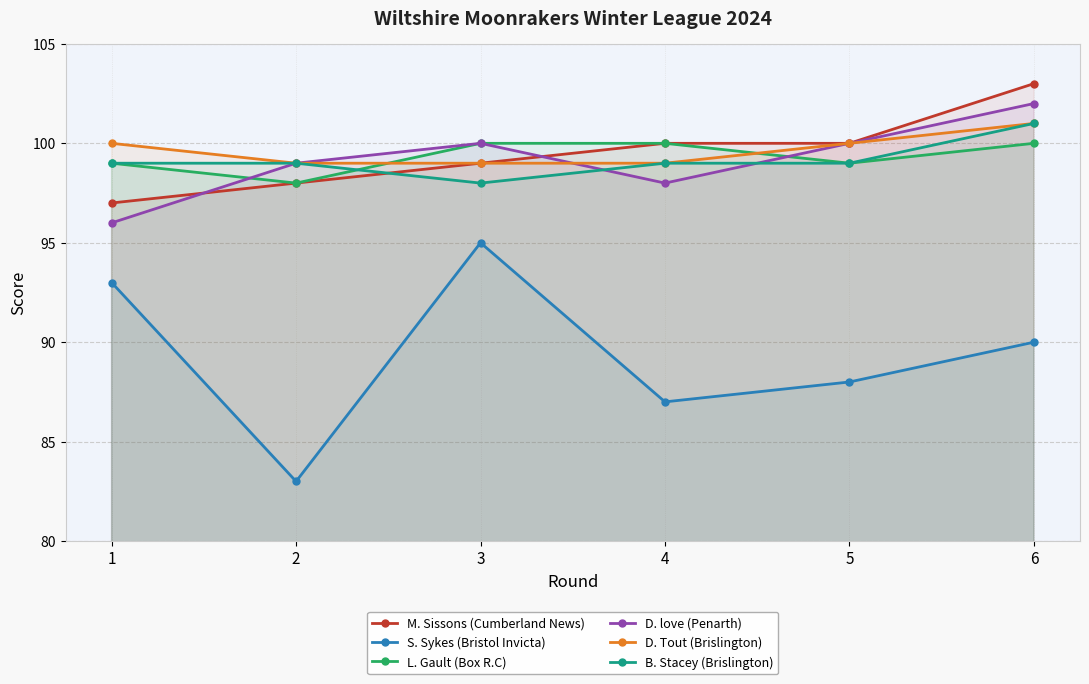

The value of M. Sissons (Cumberland News) at 3 is 99. True or false?

True